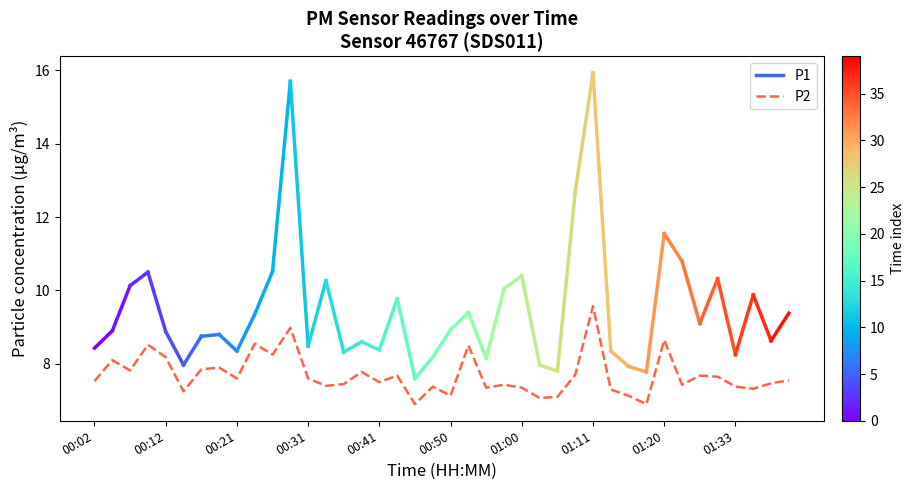

What is the greatest value displayed?

9.6